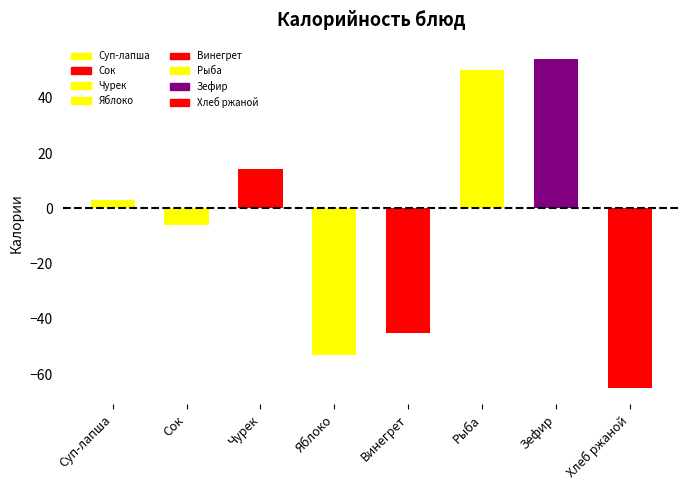

What is the label of the 3rd bar from the right?

Рыба